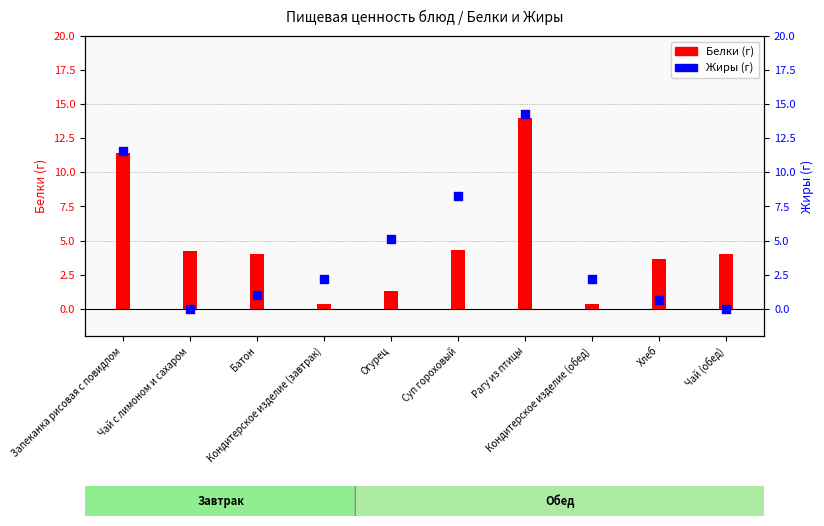

Which series reaches the minimum Y coordinate?

Жиры